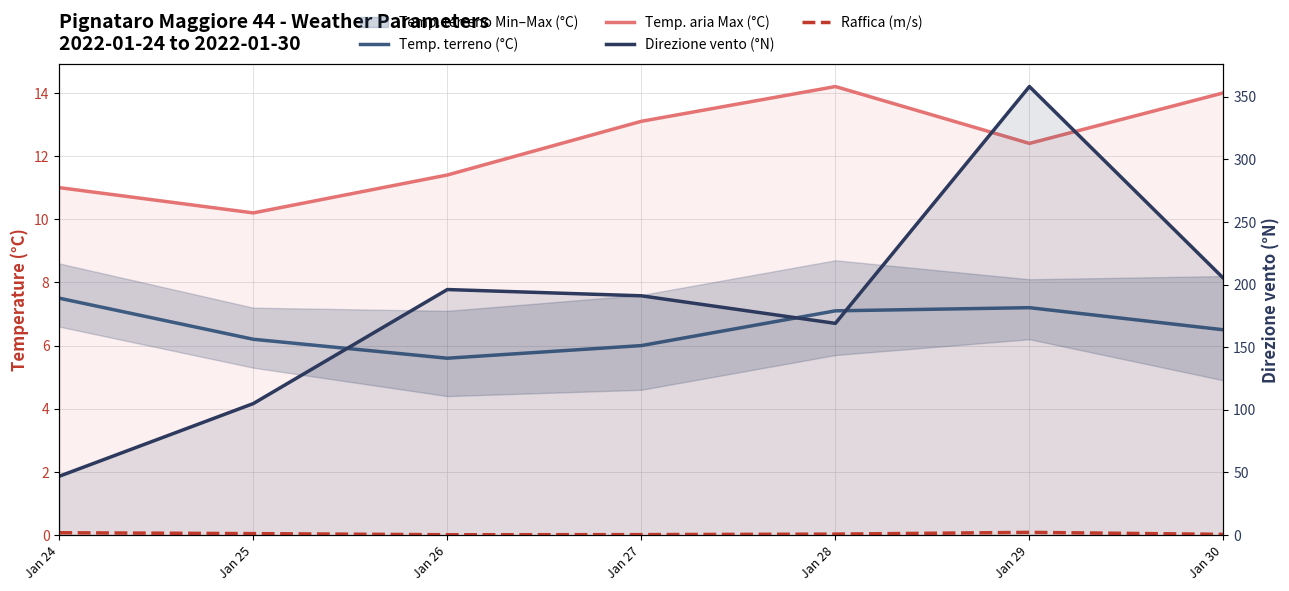

What is the difference between the maximum and minimum values in the Direzione vento (°N) series?

311.0